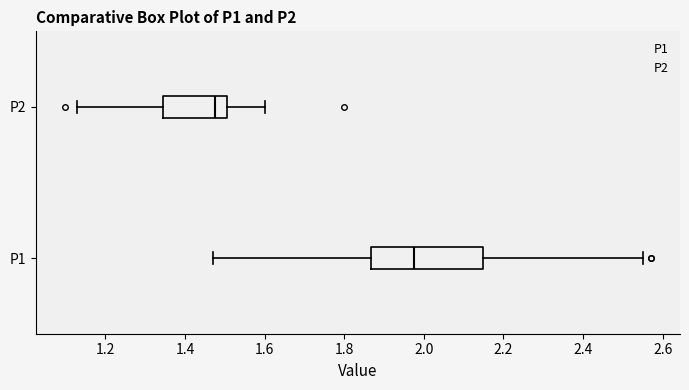

Where does the median line of the box for P2 sit on the x-axis? The values are not printed on the chart, so give them approximately, as read against the axis.

1.48